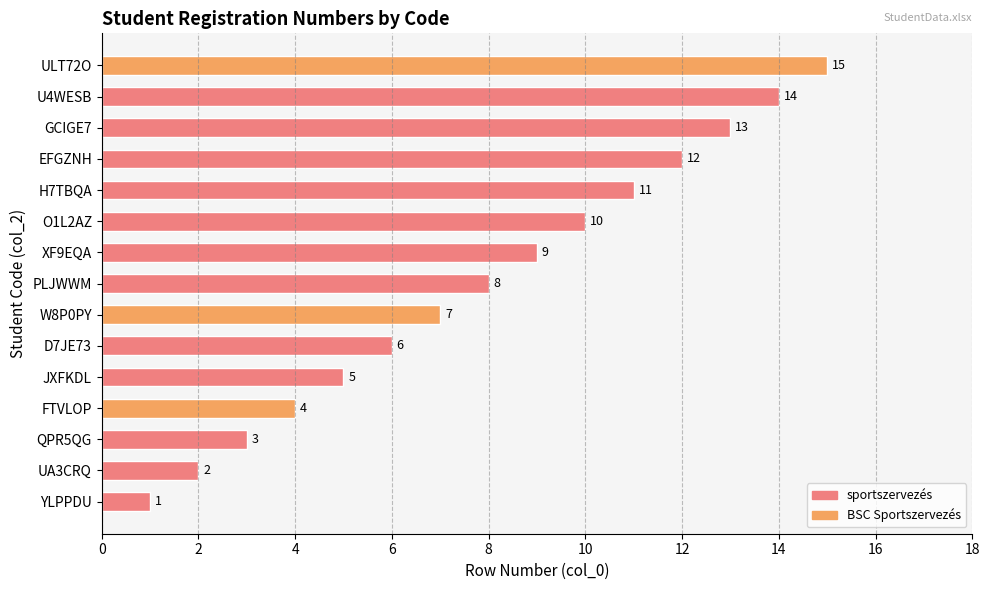

Read the value at U4WESB, to the nearest 5.

15